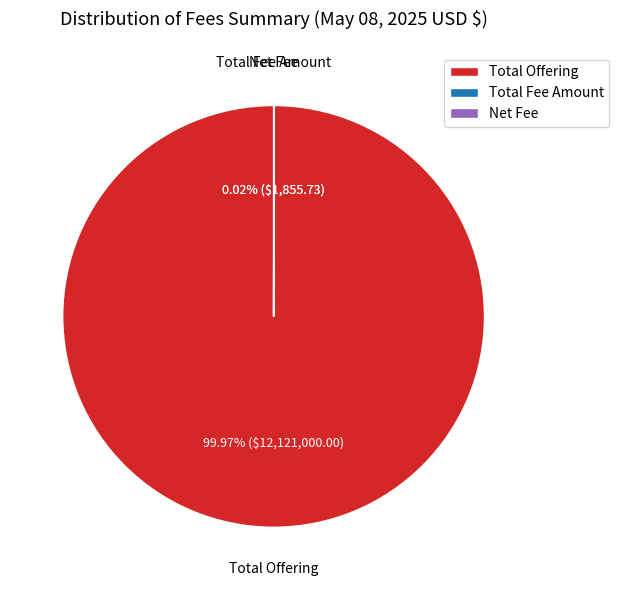

What is the largest slice in the pie chart?

Total Offering